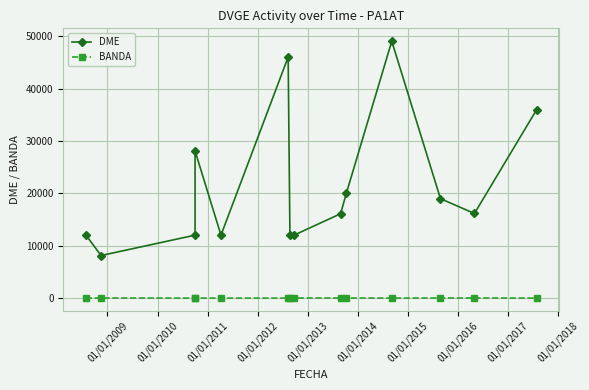

Which series has the largest range (max minus min)?

DME